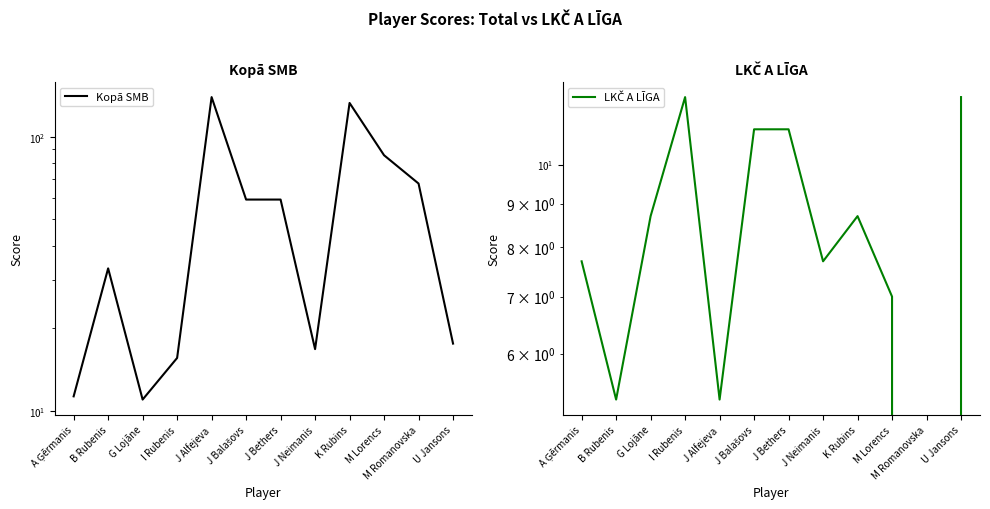

Count the number of categories in the chart.

12